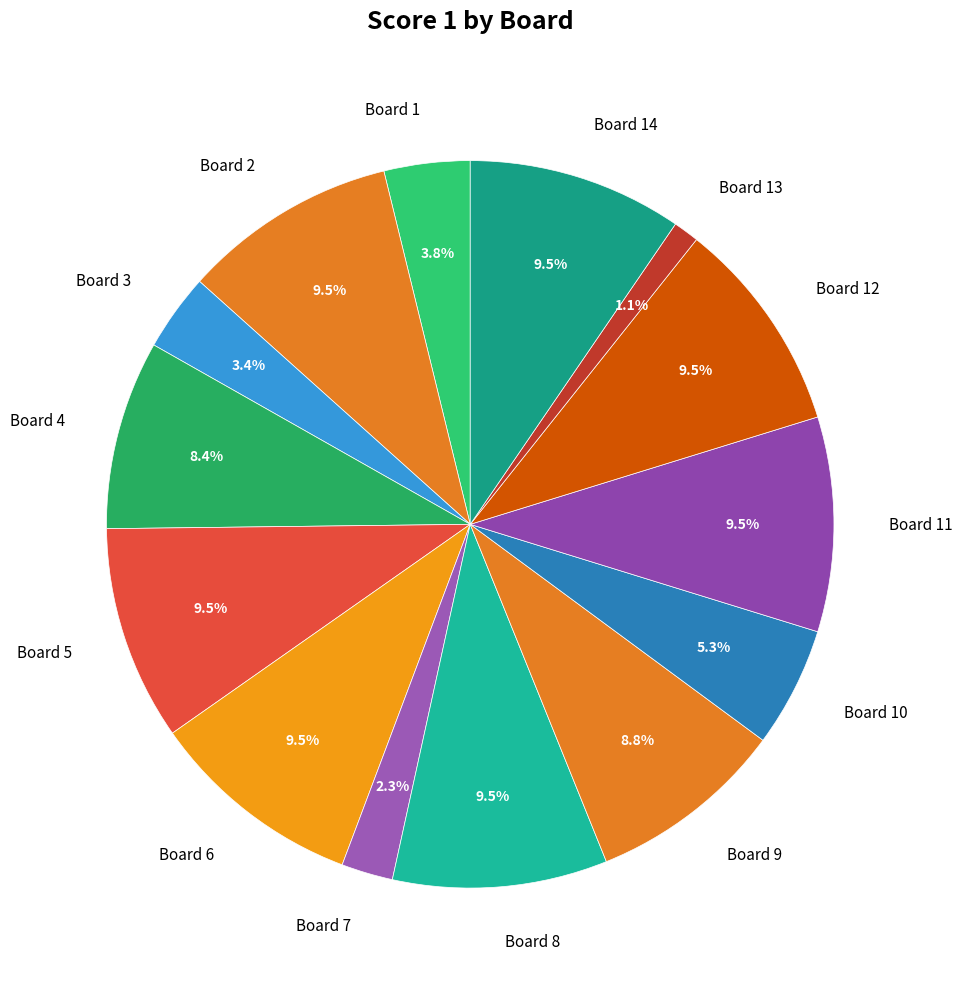

Which category has the smallest portion of the pie?

Board 13